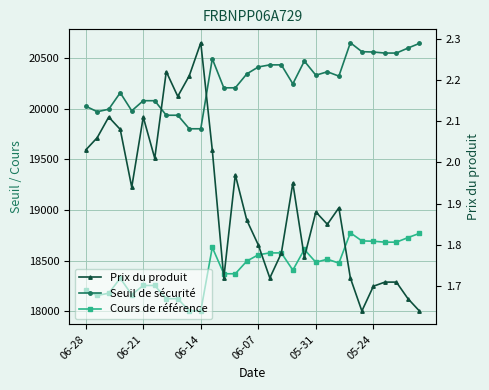

What is the greatest value displayed?

20652.2